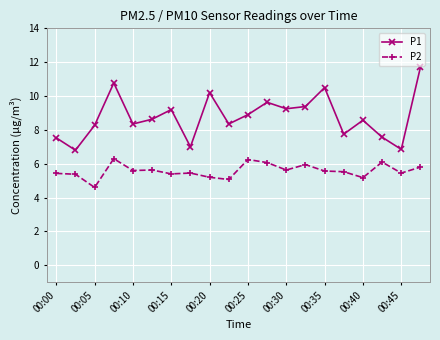

True or false: P2 and P1 intersect in this chart.

False